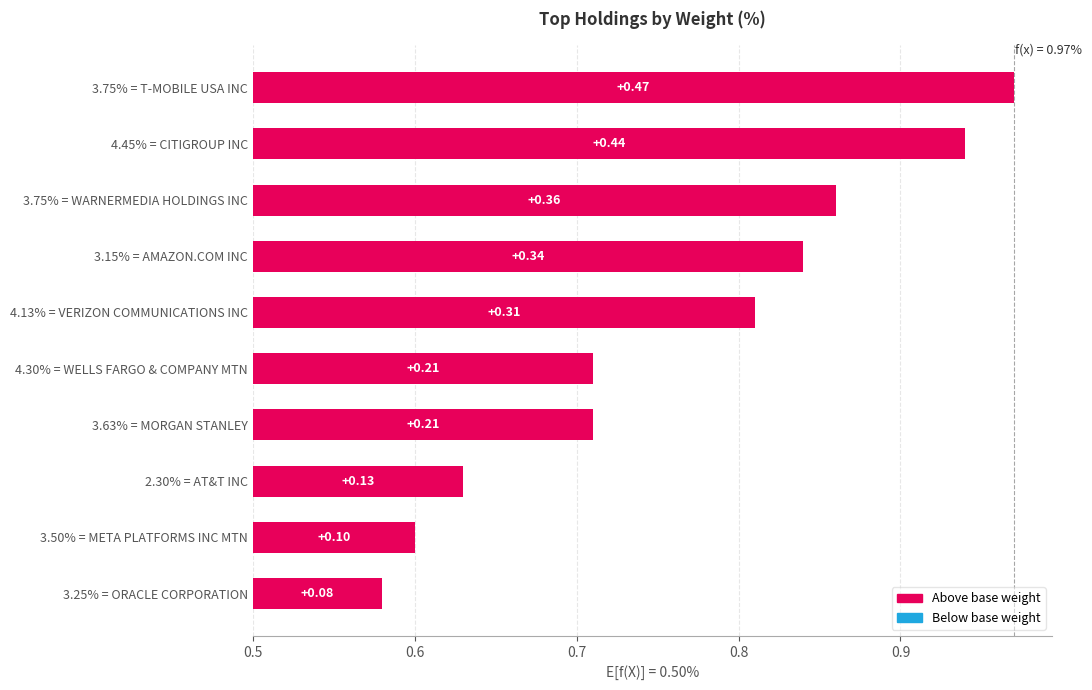

The chart shows a value of 0.6 at 4.45% = CITIGROUP INC. True or false?

False